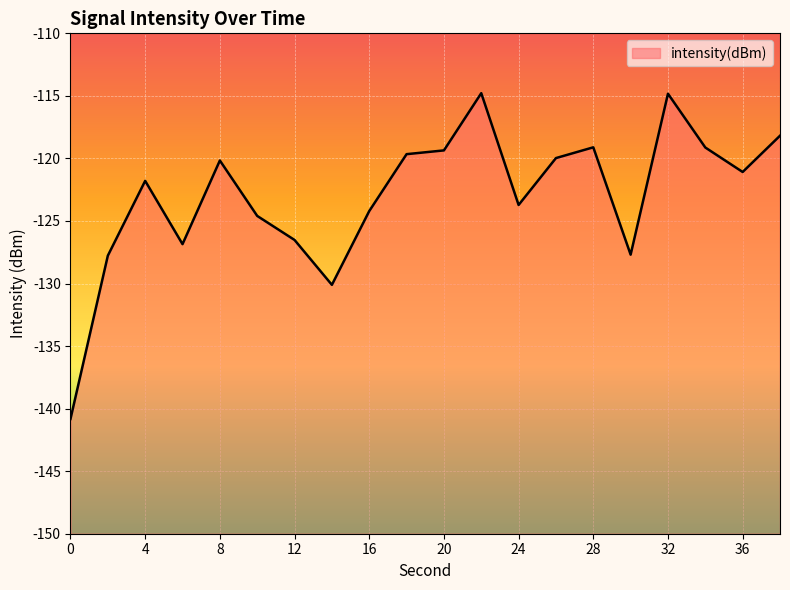

Reading right to left, what are all the values shown in this chart?

-118.2	-121.1	-119.1	-114.8	-127.7	-119.1	-120.0	-123.7	-114.8	-119.4	-119.7	-124.2	-130.1	-126.5	-124.6	-120.2	-126.9	-121.8	-127.8	-140.8